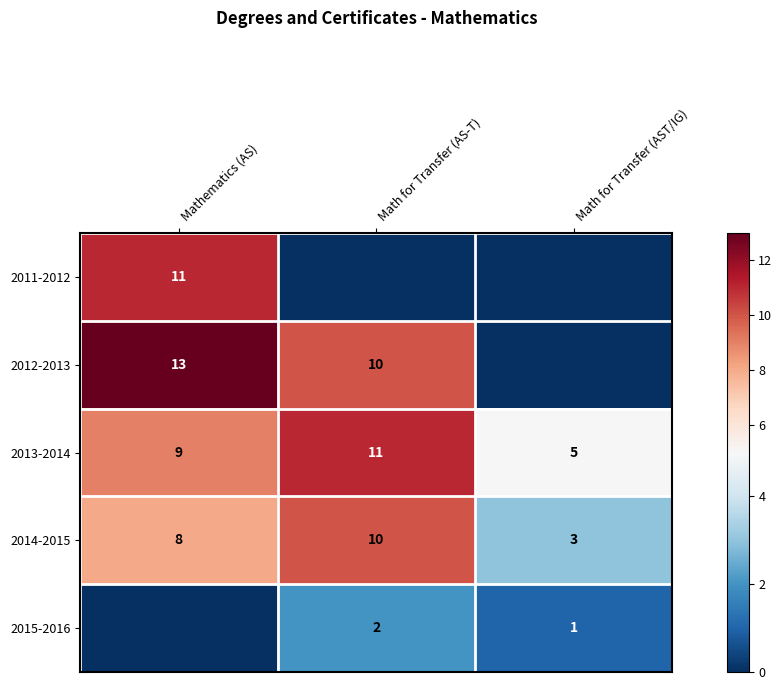

List the labels in order of 2013-2014 value, smallest first.

Math for Transfer (AST/IG), Mathematics (AS), Math for Transfer (AS-T)